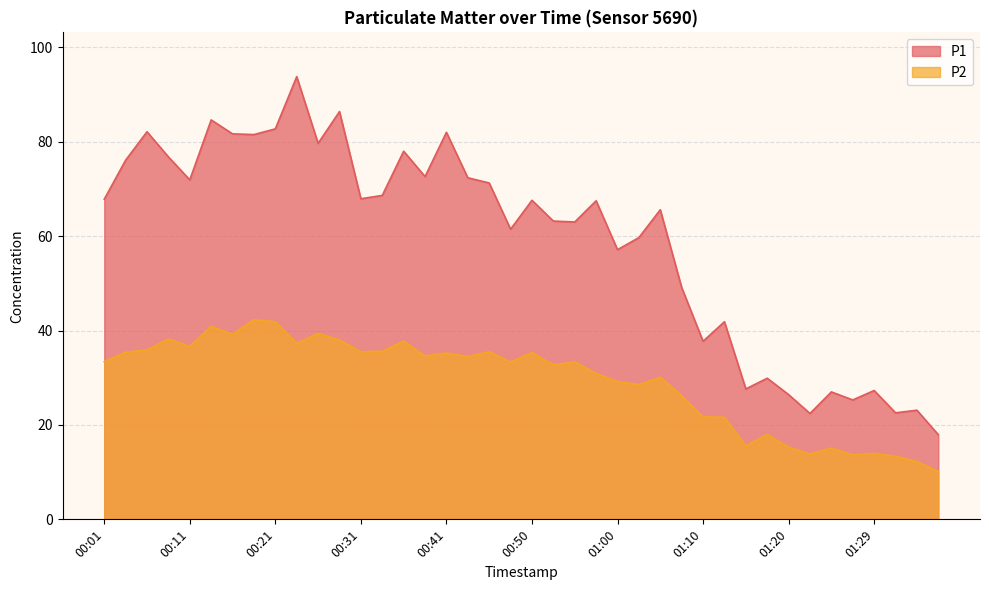

The P2 series shows 67.0 at 00:14. True or false?

False